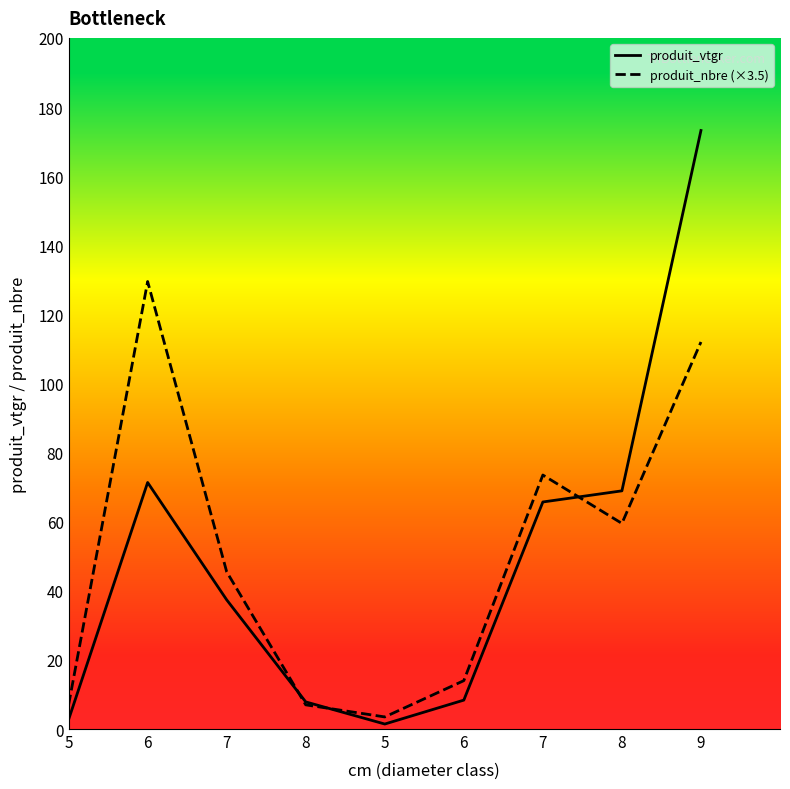

Is it true that produit_vtgr equals 173.2 at 9?

True